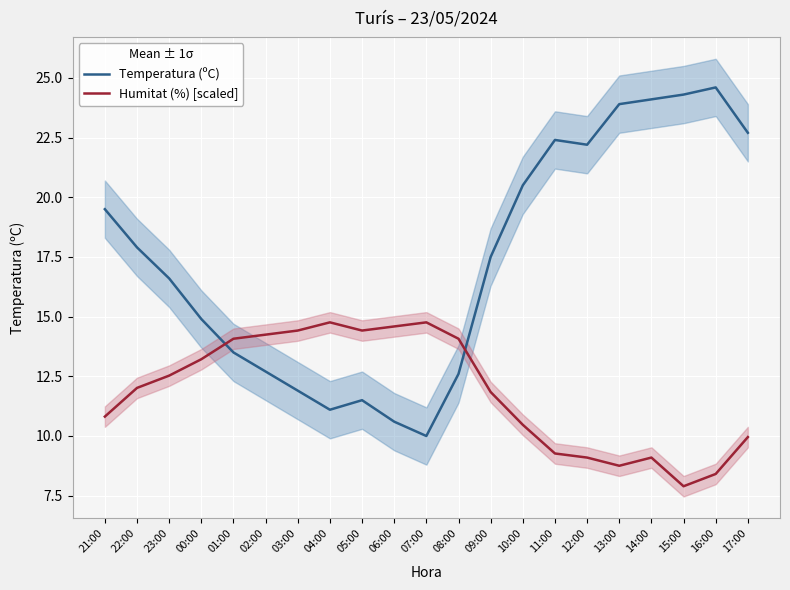

Between 22:00 and 11:00, which series saw the biggest shift?

Temperatura (ºC)